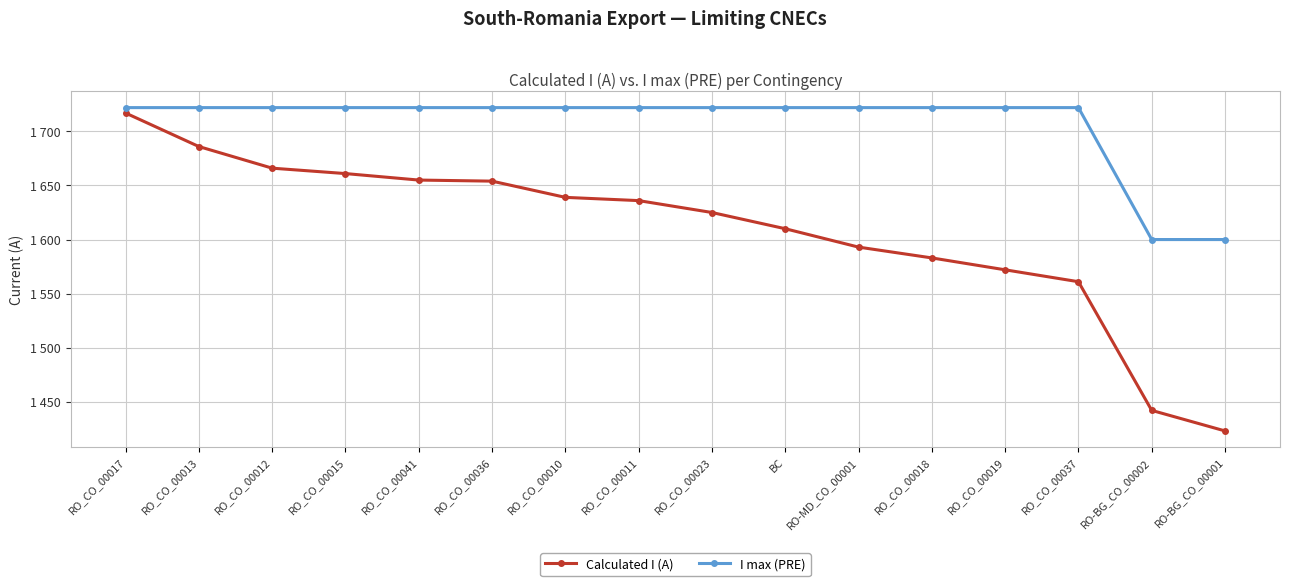

What are all the series names shown in the legend?

Calculated I (A), I max (PRE)